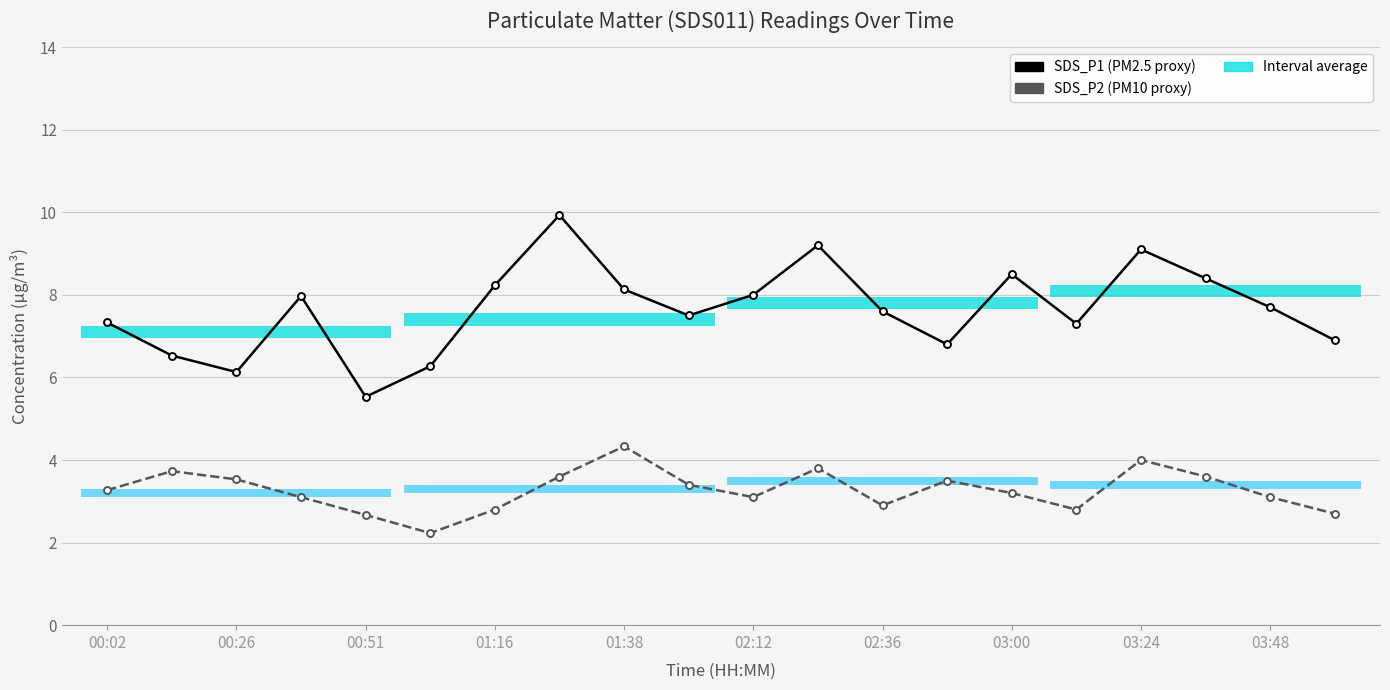

True or false: SDS_P1 has a value of 8.0 at 01:16.

True